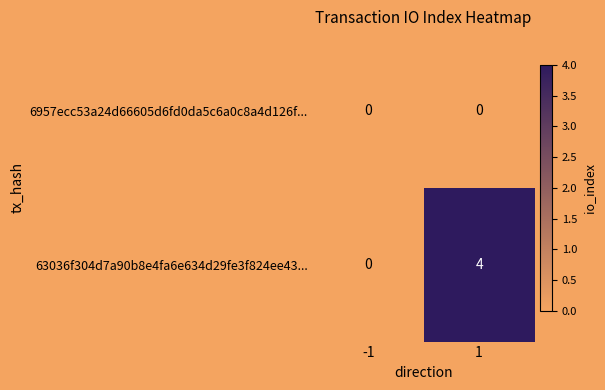

What is the difference between the maximum and minimum values in the 63036f304d7a90b8e4fa6e634d29fe3f824ee43... series?

4